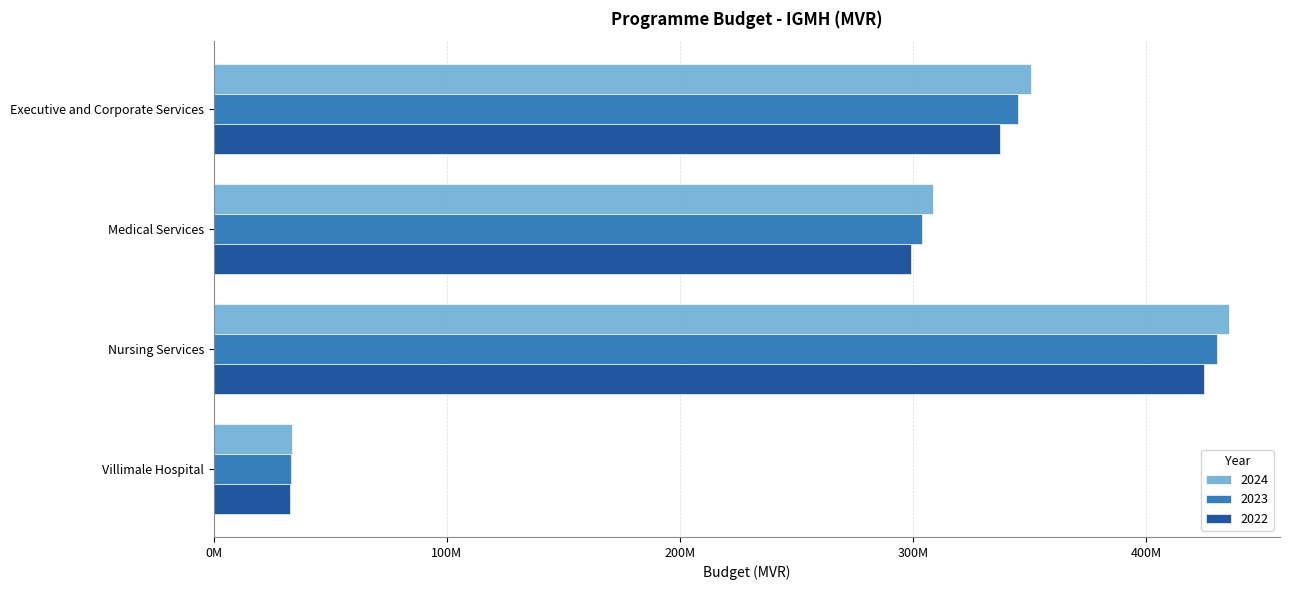

What are all the series names shown in the legend?

2024, 2023, 2022